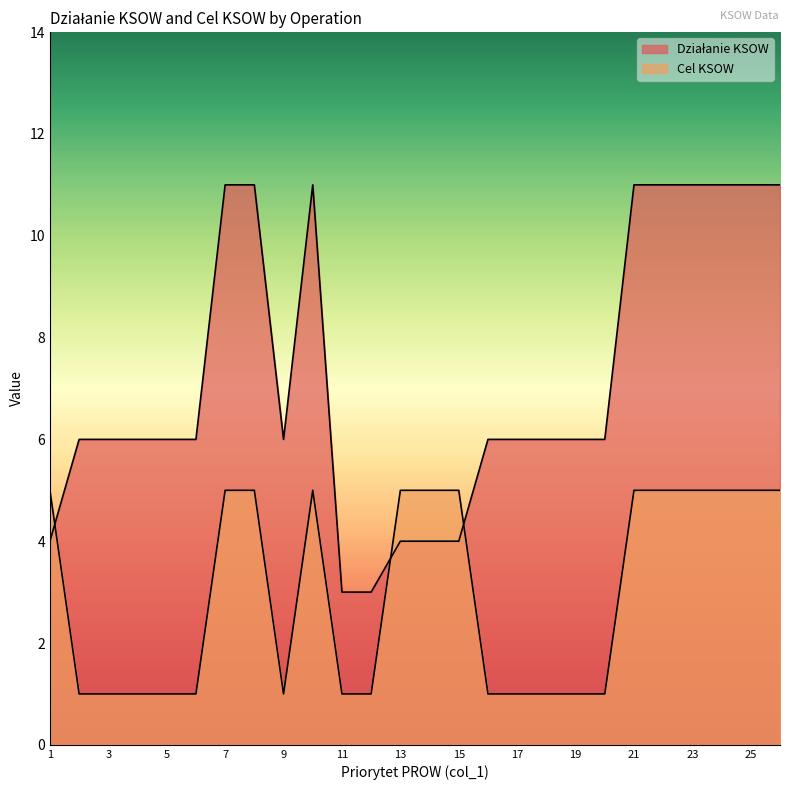

List the labels in order of Cel KSOW value, smallest first.

2, 3, 4, 5, 6, 9, 11, 12, 16, 17, 18, 19, 20, 1, 7, 8, 10, 13, 14, 15, 21, 22, 23, 24, 25, 26